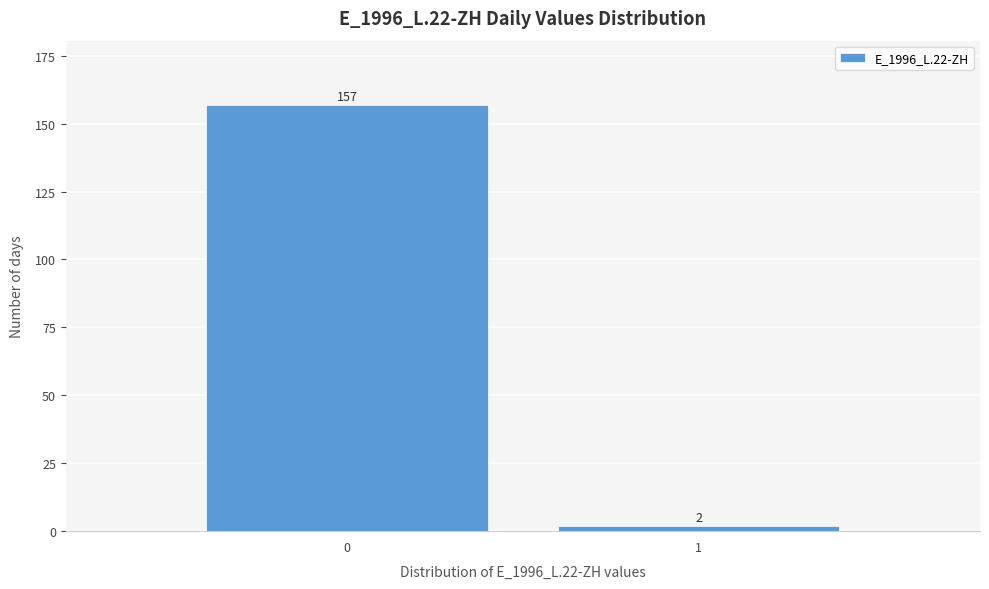

Reading left to right, transcribe all the data shown in this chart.

157	2